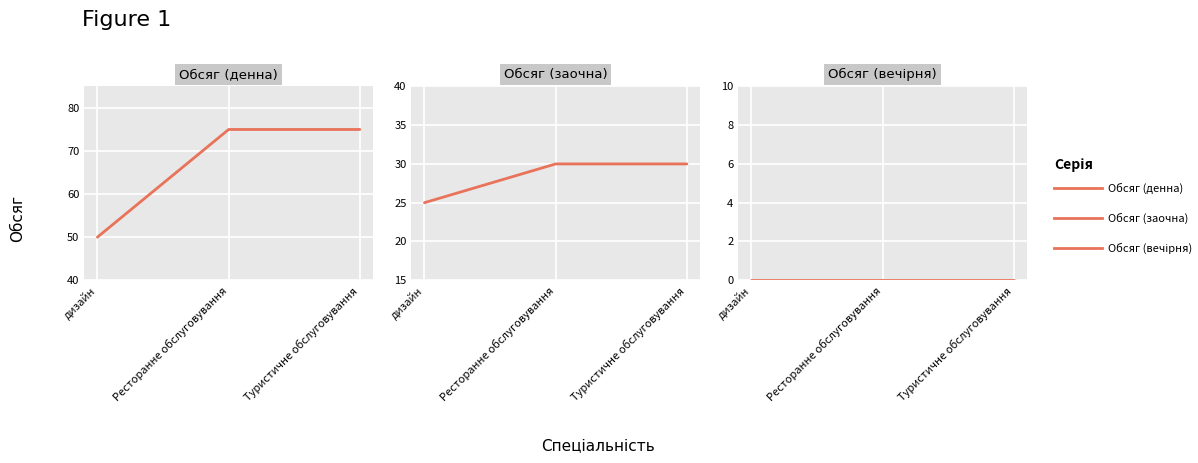

Reading left to right, transcribe all the data shown in this chart.

Обсяг (денна): 50	75	75
Обсяг (заочна): 25	30	30
Обсяг (вечірня): 0	0	0